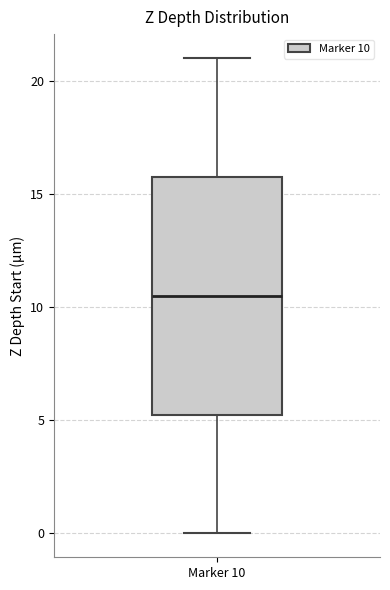

Read this box plot against the y-axis: the position of the median line, the range covered by the box, and the ends of both whiskers. The values are not printed on the chart, so give them approximately, as read against the axis.

median 10.5, box 5.5 to 16.0, whiskers 0.0 to 21.0